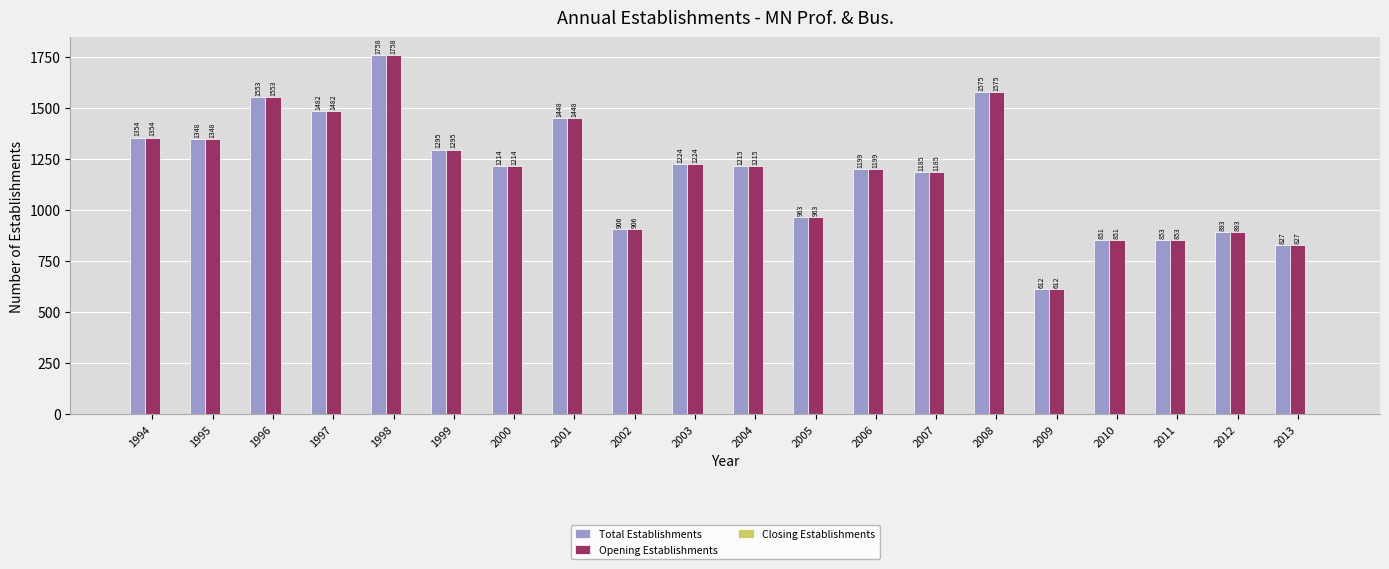

At which label does Opening Establishments reach its minimum?

2009